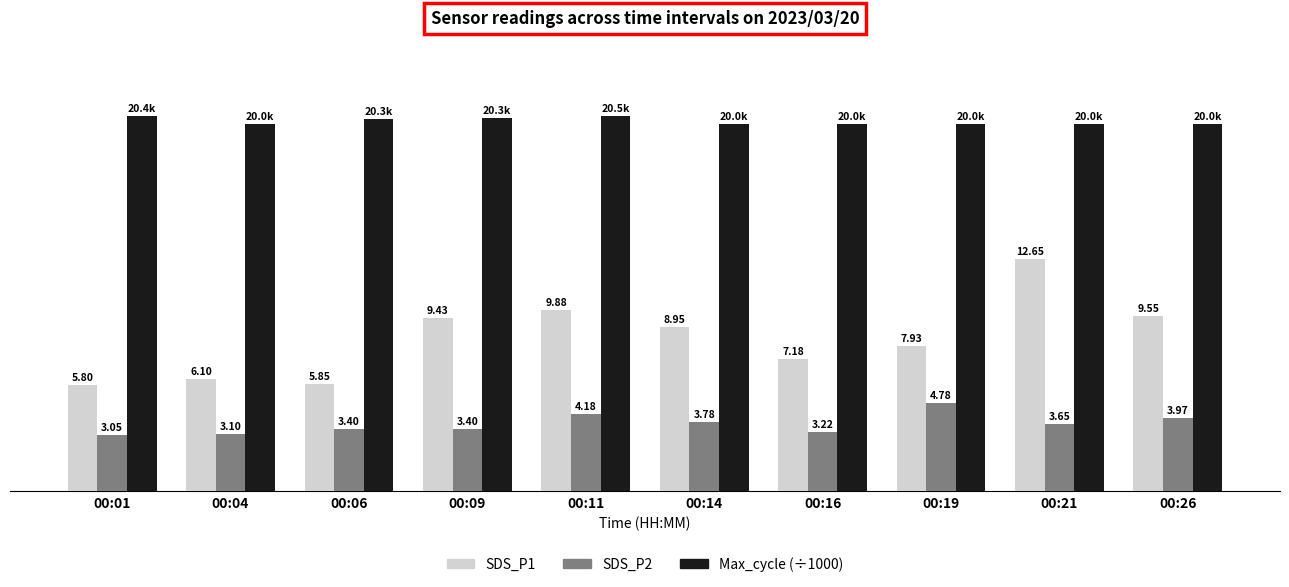

At which label does Max_cycle (÷1000) reach its peak?

00:11